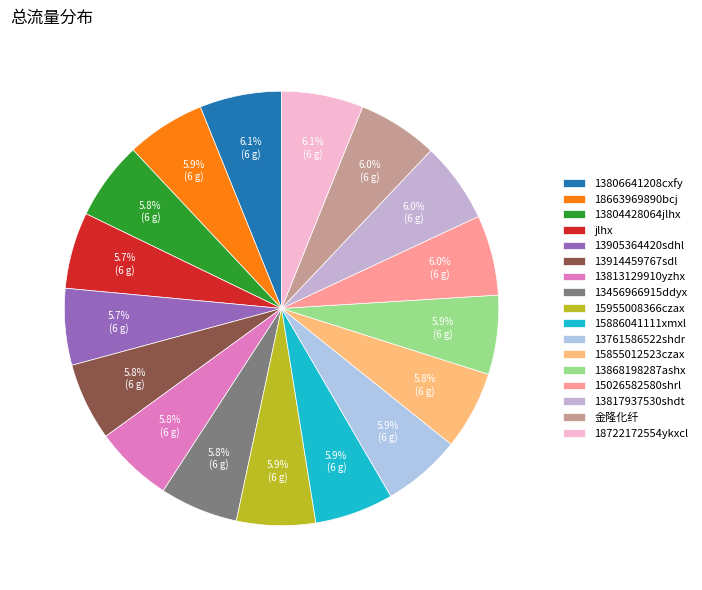

Is it true that 13761586522shdr is 18% of the pie?

False